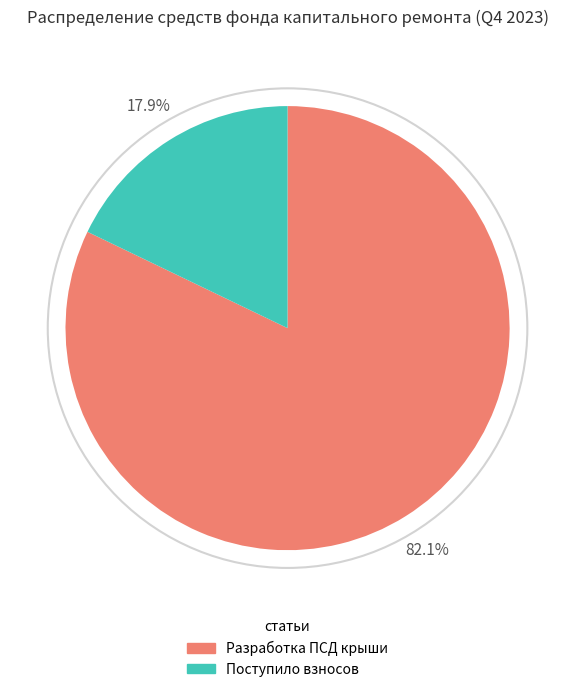

Which has a higher value, Разработка ПСД крыши or Поступило взносов?

Разработка ПСД крыши